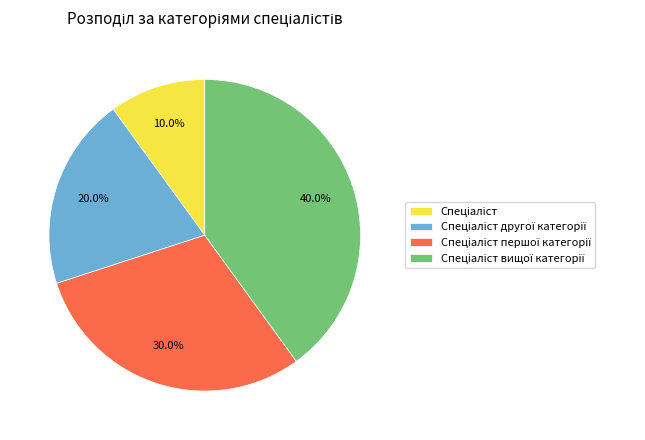

Does any single category account for the majority?

No